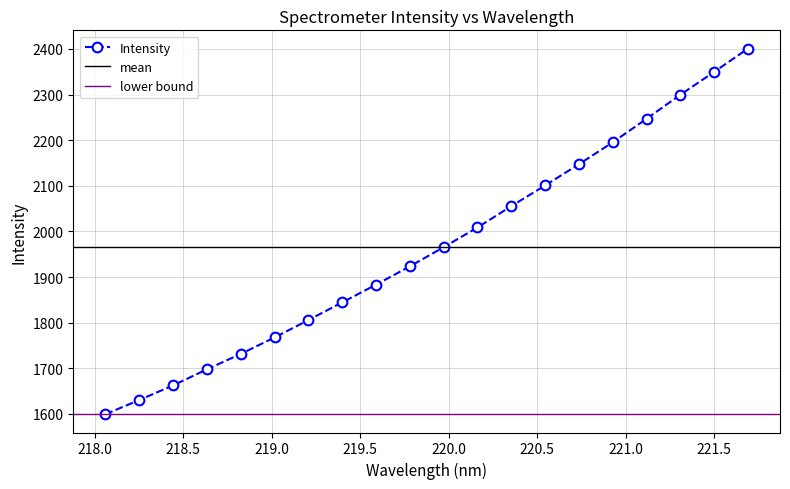

Is it true that the value at 218.442 is 1662.4?

True